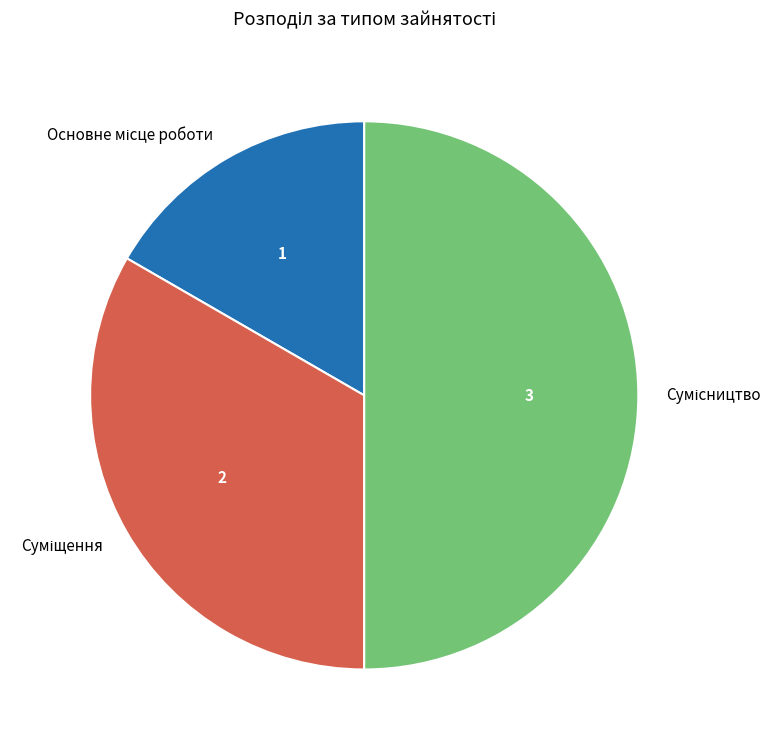

To the nearest percent, what percentage of the pie is Основне місце роботи?

17%